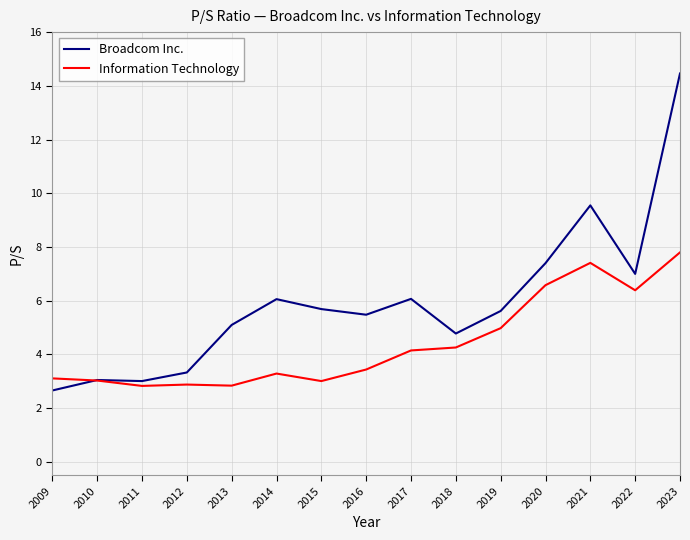

The value of Information Technology at 2014 is 3.3. True or false?

True